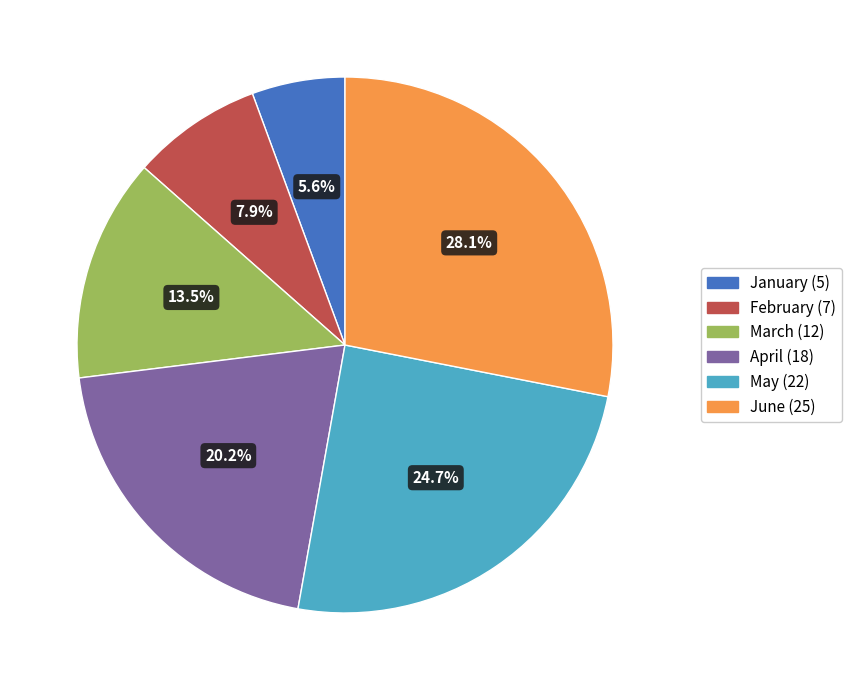

Which category has the smallest portion of the pie?

January